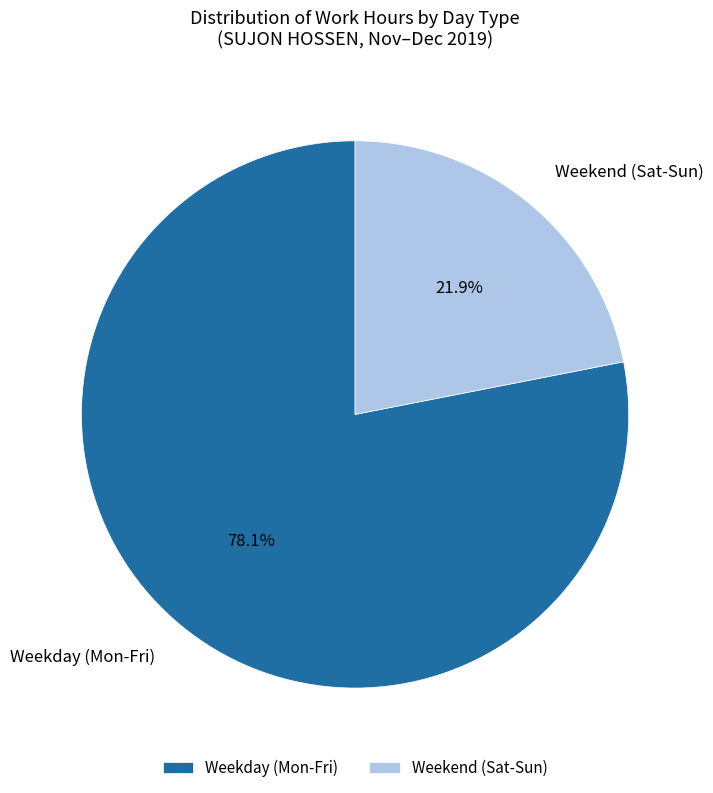

Is the sum of Weekday (Mon-Fri) and Weekend (Sat-Sun) greater than half?

Yes